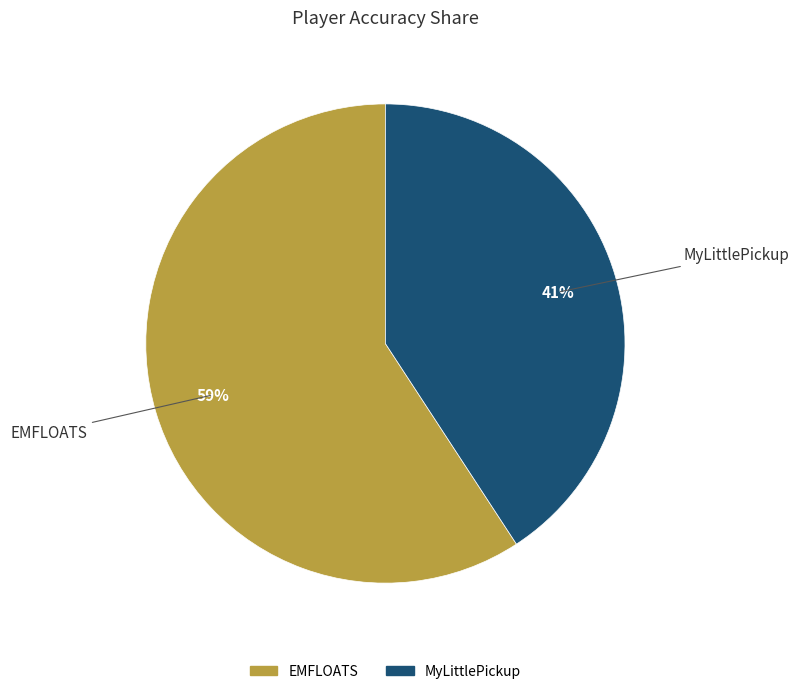

To the nearest percent, what portion does MyLittlePickup represent?

41%